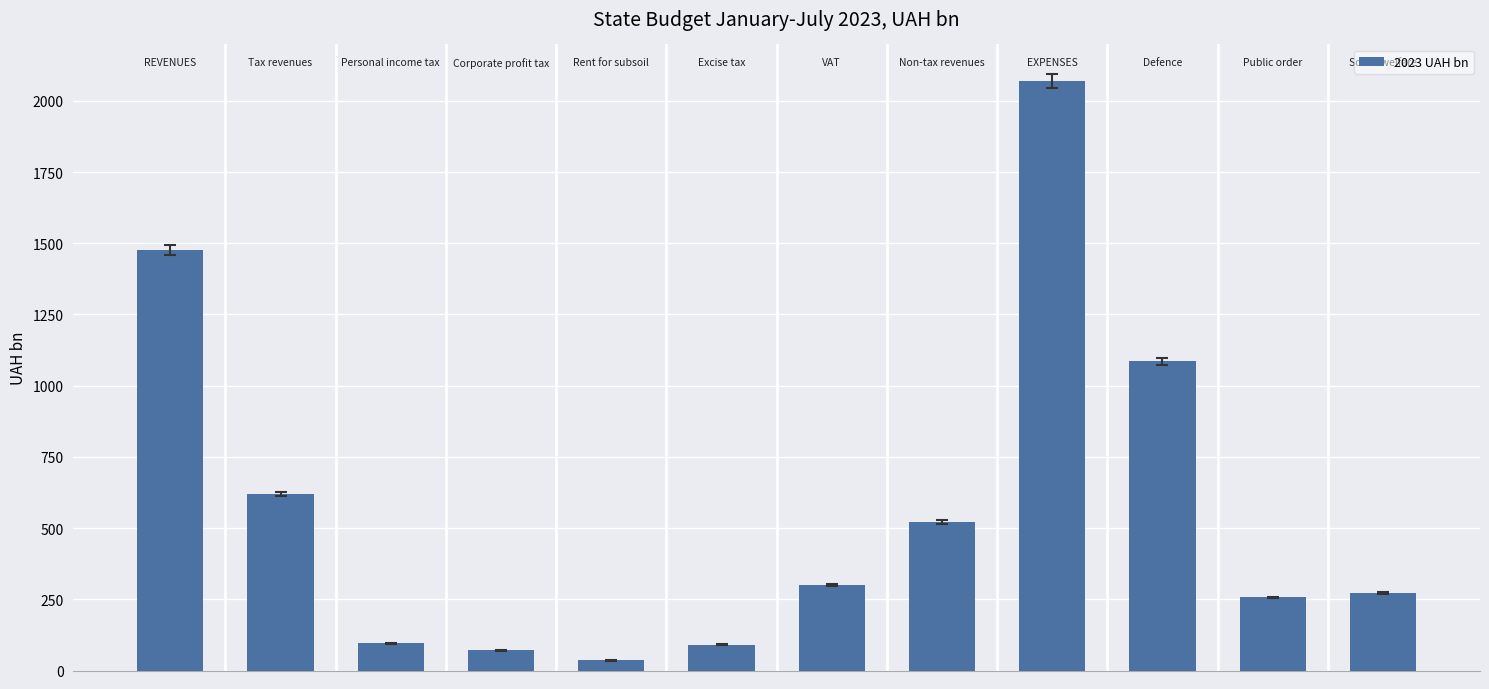

What is the maximum value shown in the chart?

2068.3